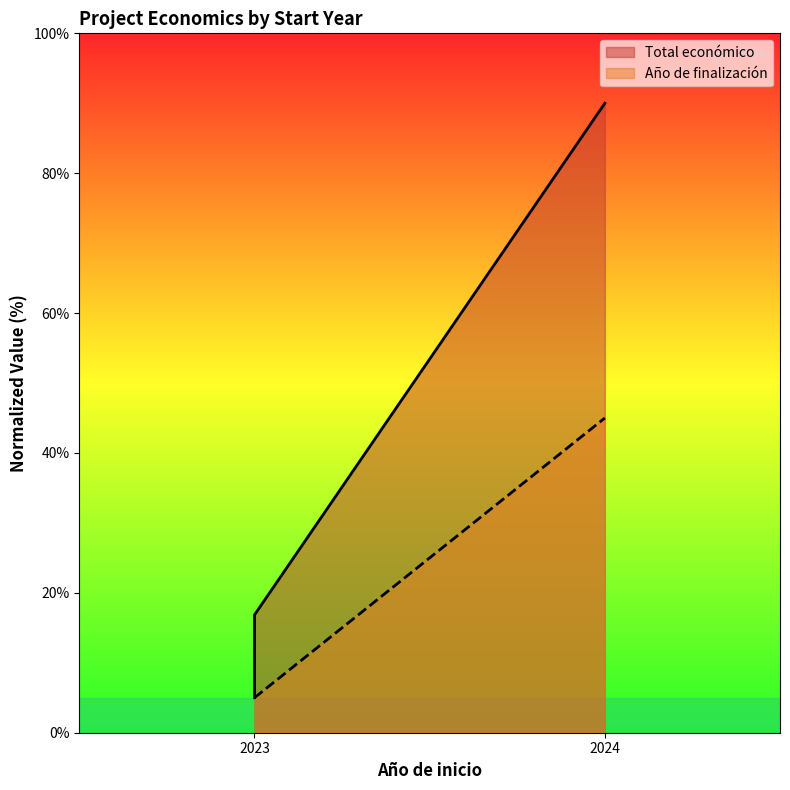

List the series in order of their peak value, highest first.

Total económico, Año de finalización